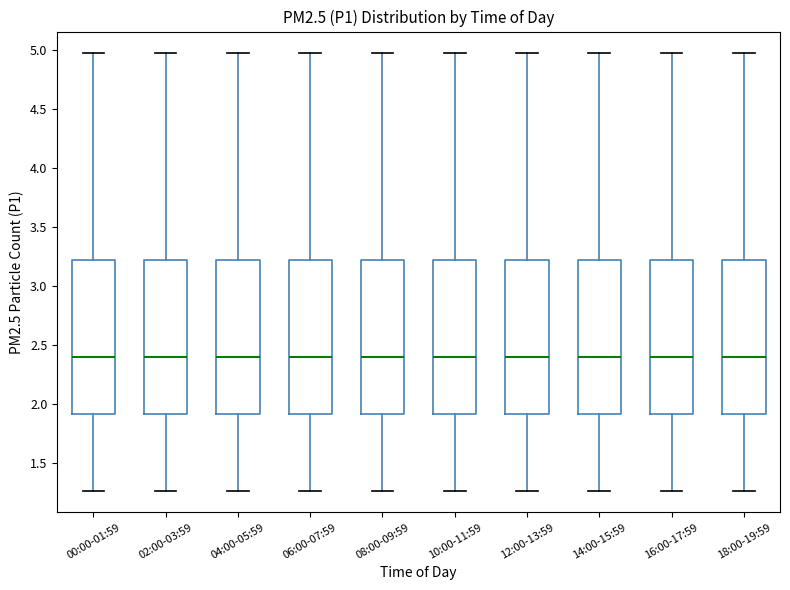

Reading left to right, transcribe this box plot: for each box, give where its median line is, the range the box spans, and where its two whiskers end, as read against the y-axis. The values are not printed on the chart, so give them approximately, as read against the axis.

00:00-01:59: median 2.40, box 1.90 to 3.25, whiskers 1.25 to 4.95
02:00-03:59: median 2.40, box 1.90 to 3.25, whiskers 1.25 to 4.95
04:00-05:59: median 2.40, box 1.90 to 3.25, whiskers 1.25 to 4.95
06:00-07:59: median 2.40, box 1.90 to 3.25, whiskers 1.25 to 4.95
08:00-09:59: median 2.40, box 1.90 to 3.25, whiskers 1.25 to 4.95
10:00-11:59: median 2.40, box 1.90 to 3.25, whiskers 1.25 to 4.95
12:00-13:59: median 2.40, box 1.90 to 3.25, whiskers 1.25 to 4.95
14:00-15:59: median 2.40, box 1.90 to 3.25, whiskers 1.25 to 4.95
16:00-17:59: median 2.40, box 1.90 to 3.25, whiskers 1.25 to 4.95
18:00-19:59: median 2.40, box 1.90 to 3.25, whiskers 1.25 to 4.95